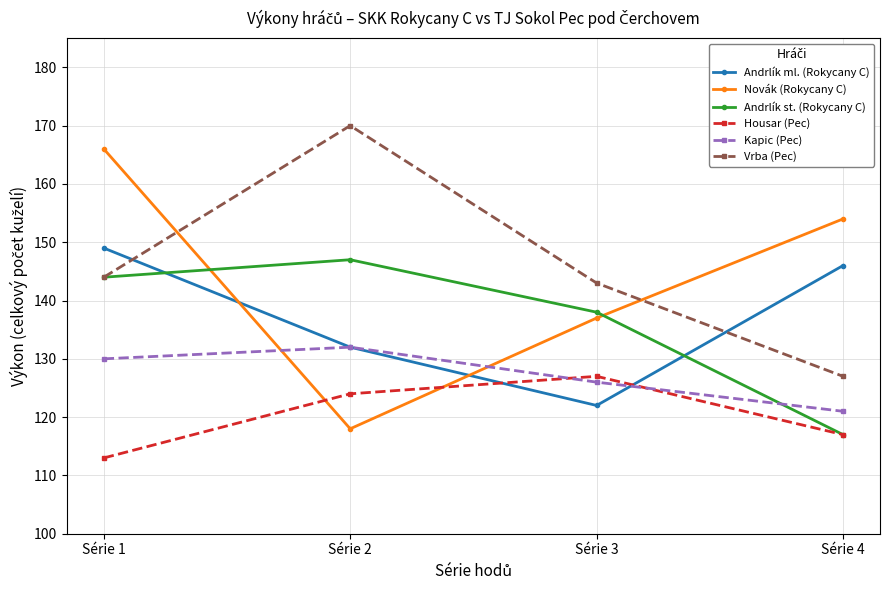

At which category is the sum across all series the highest?

Série 1